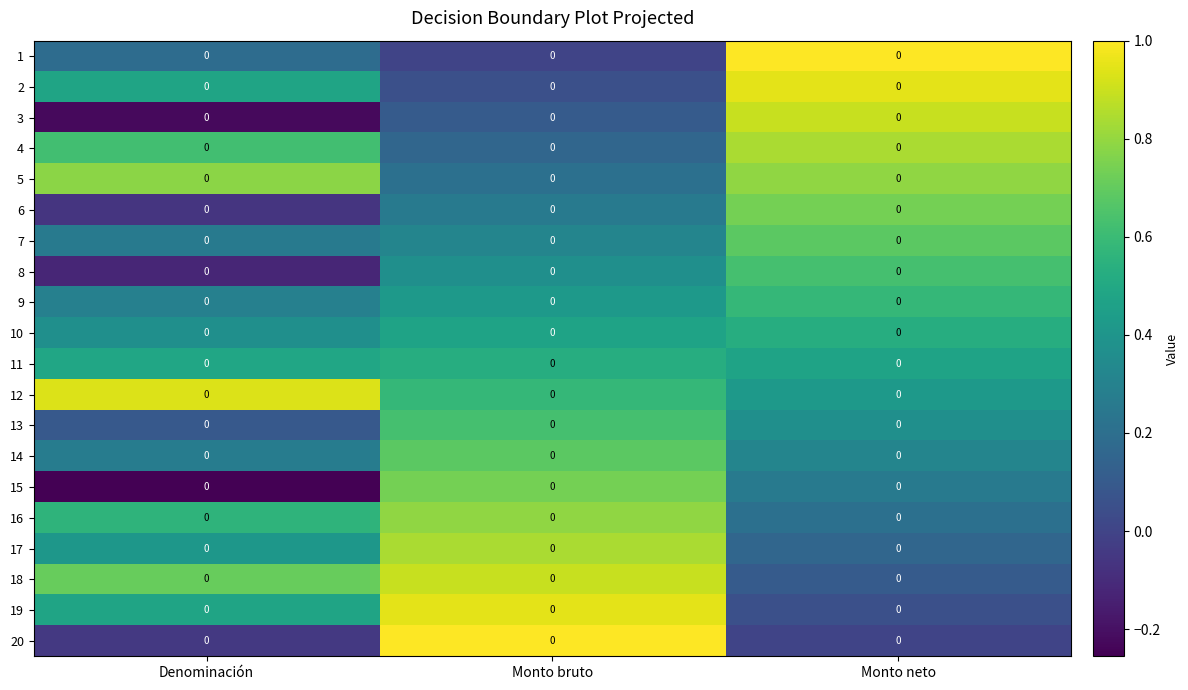

What is the sum of the 19 values at Denominación and Monto bruto?

1.4